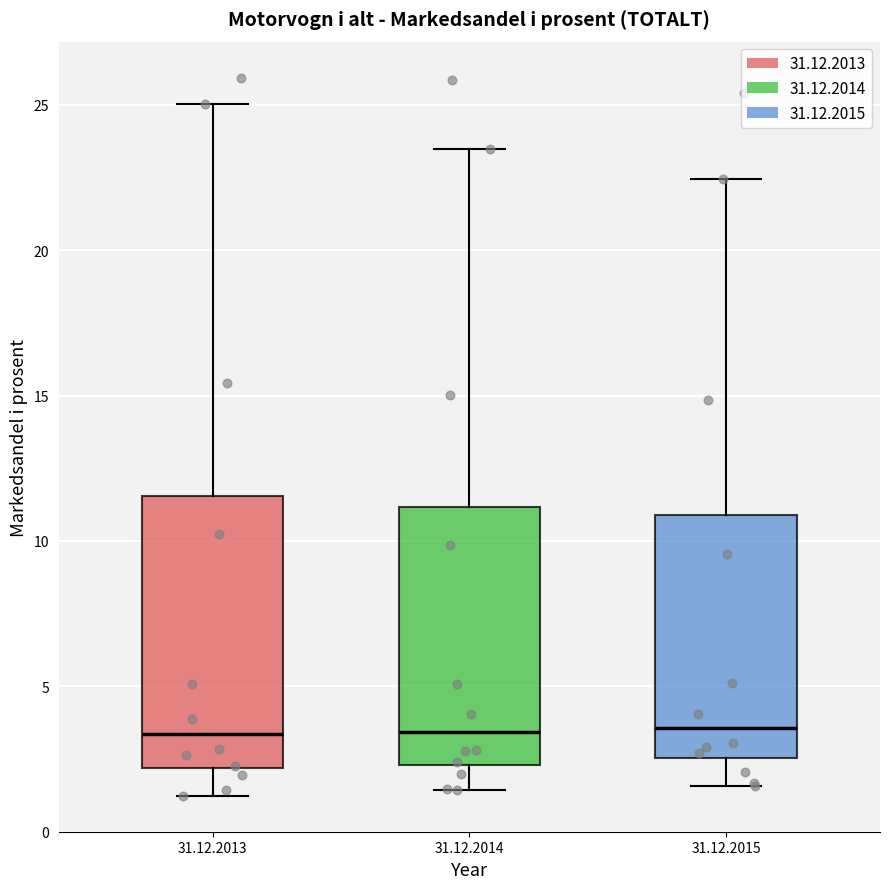

Where is the upper edge of the box for 31.12.2014 on the y-axis? The values are not printed on the chart, so give them approximately, as read against the axis.

11.0